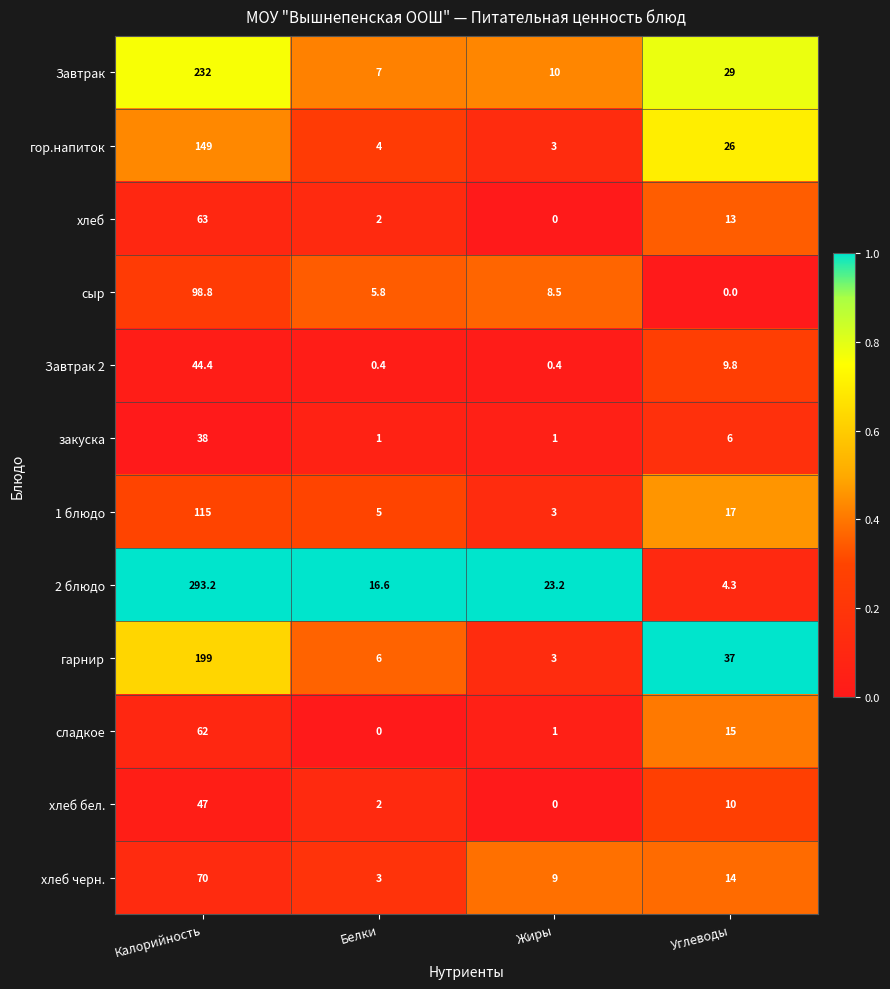

Which category has the lowest value in the хлеб бел. series?

Жиры